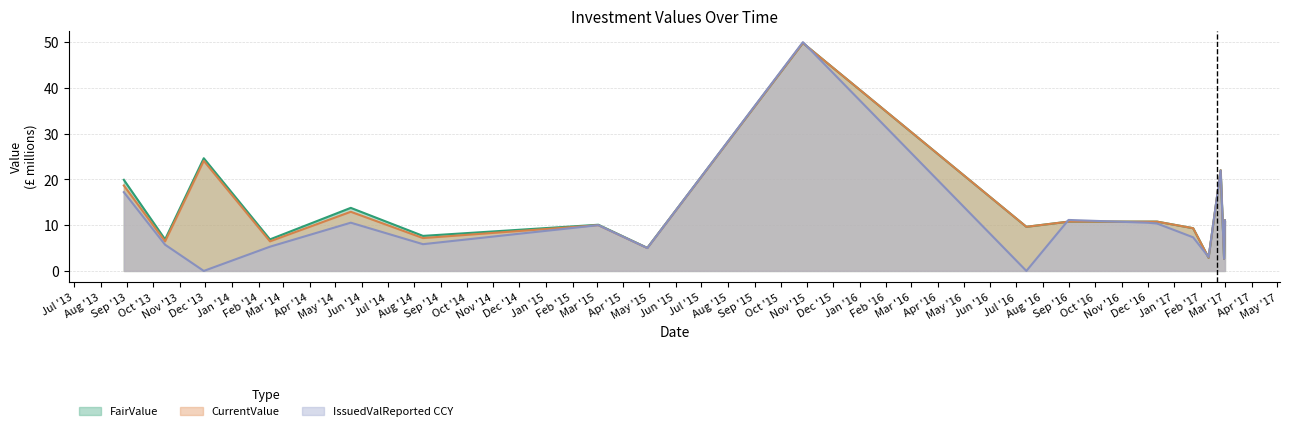

At which category does the chart reach its peak across all series?

2015-10-27